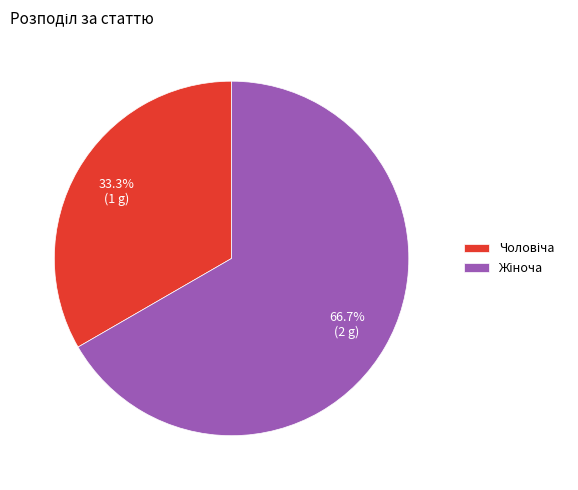

Does any single category account for the majority?

Yes